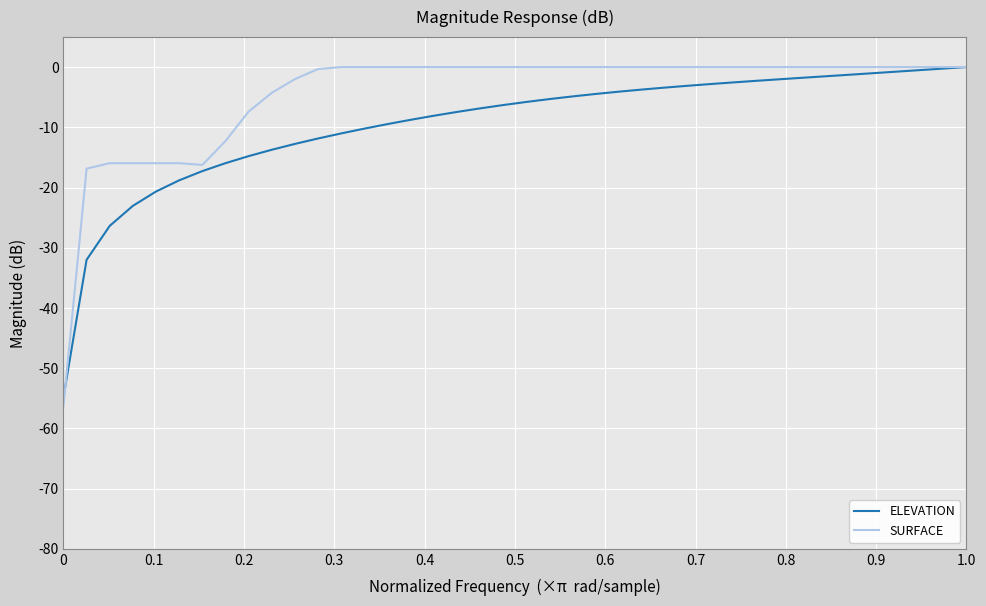

What is the minimum value shown in the chart?

-56.3